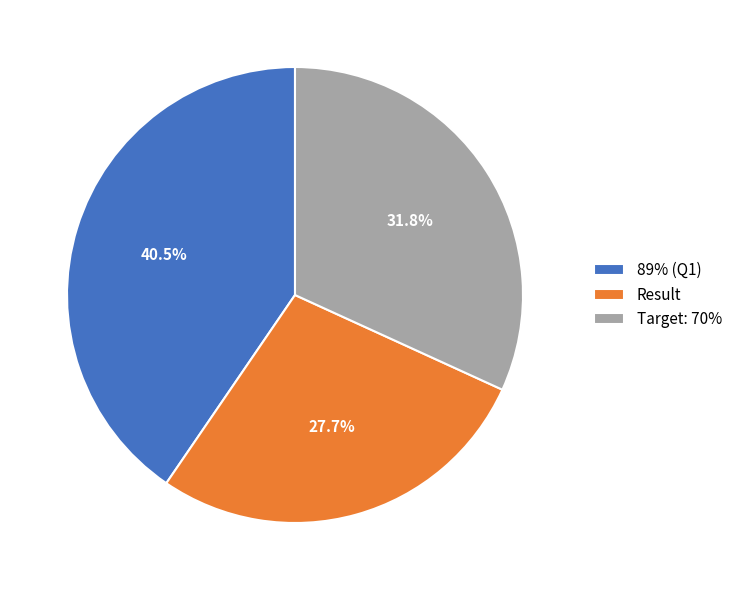

True or false: Result accounts for 14% of the total.

False